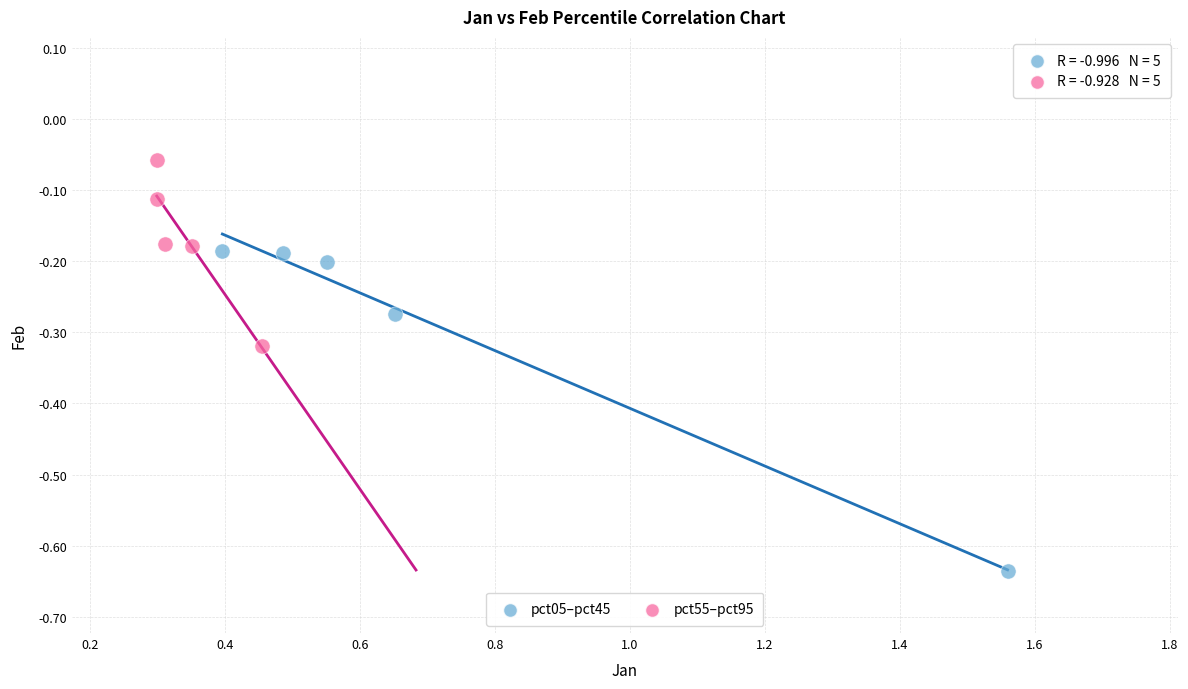

Which series reaches the minimum Y coordinate?

pct05–pct45